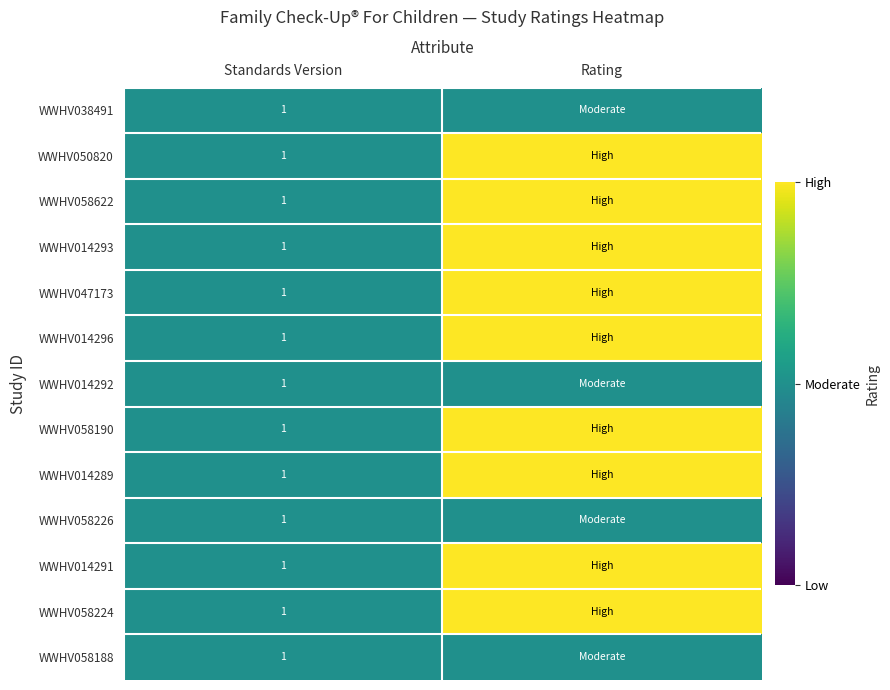

What is the total value across all series at Standards Version?

13